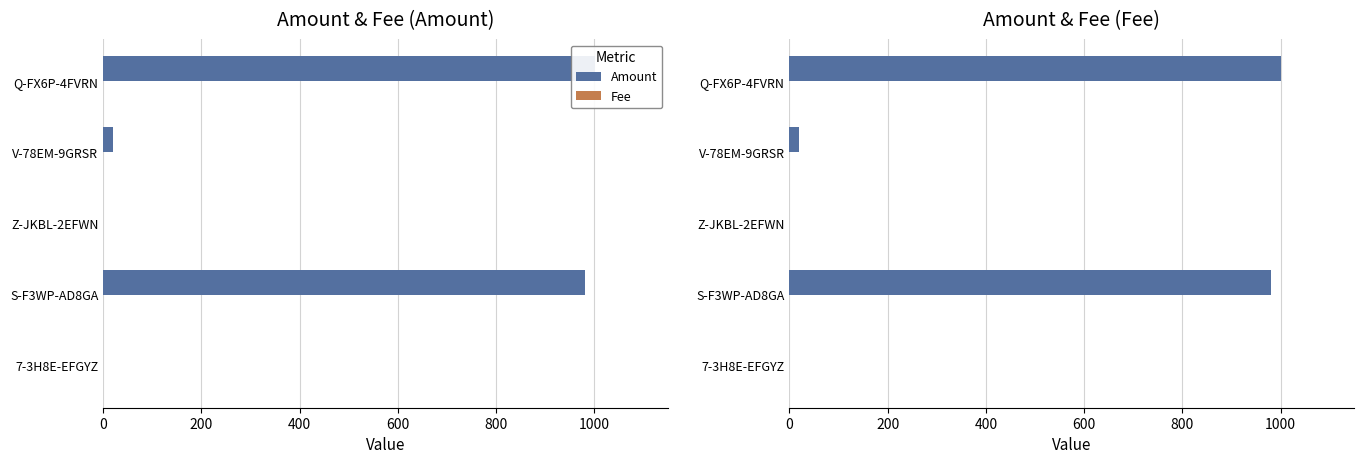

What is the maximum value shown in the chart?

1000.3